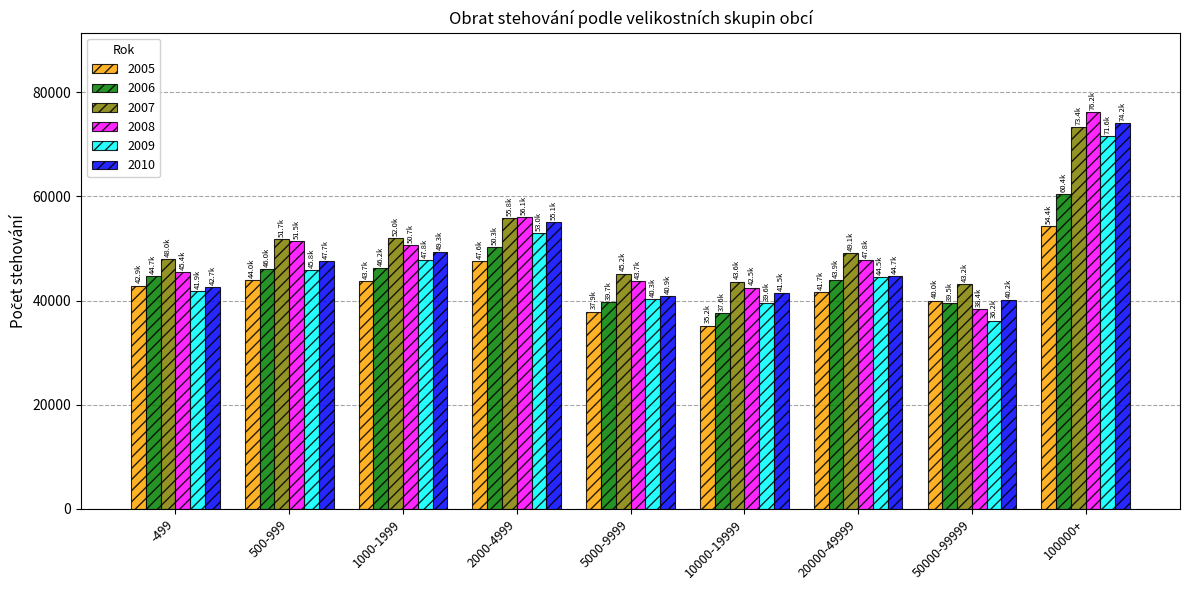

Which series has the largest total across all categories?

2007